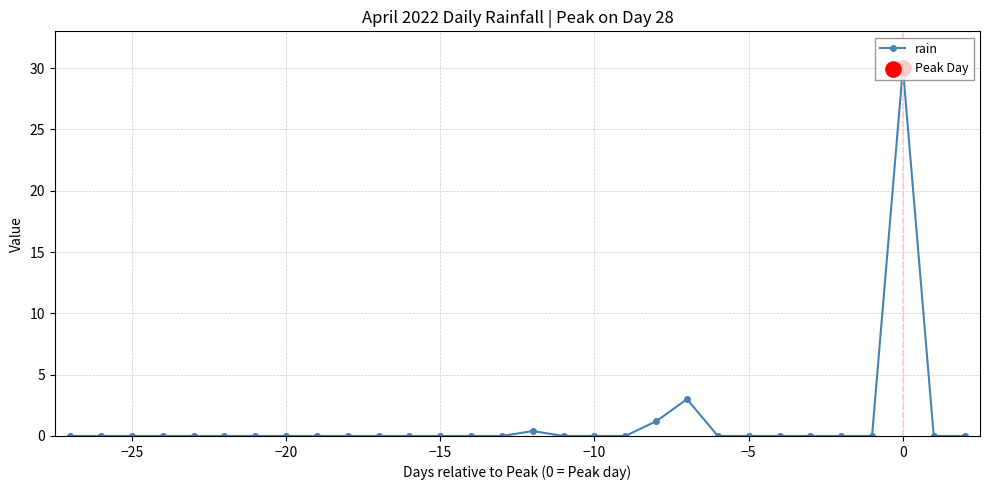

True or false: there are more than 0 points higher than both neighbors.

True